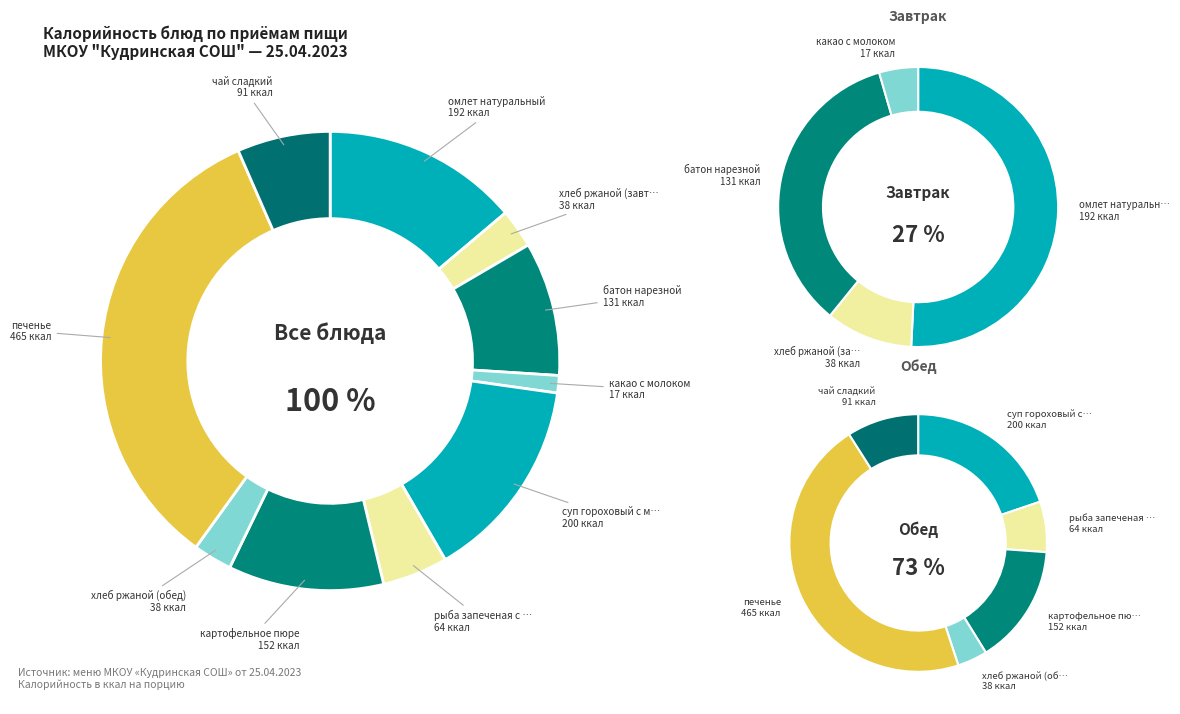

Count the number of slices in the pie.

10